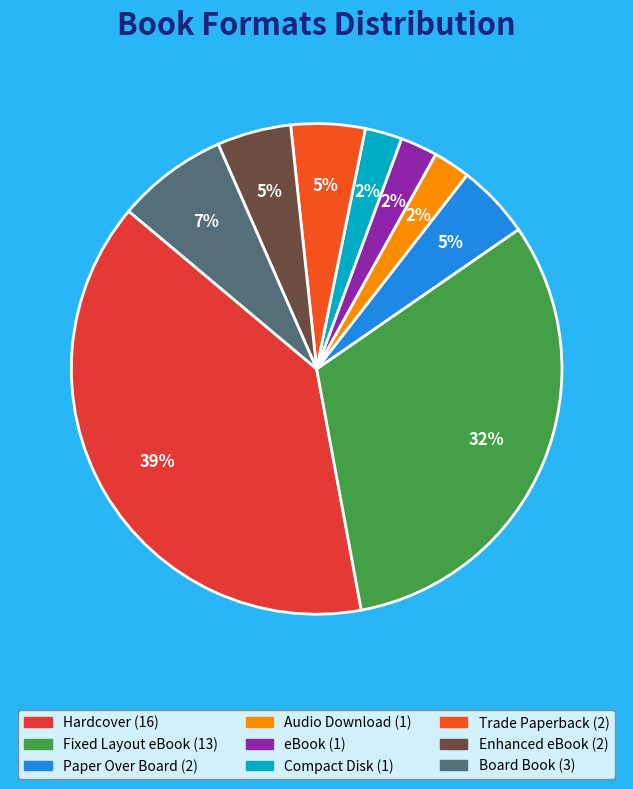

Which has a higher value, Paper Over Board or Fixed Layout eBook?

Fixed Layout eBook